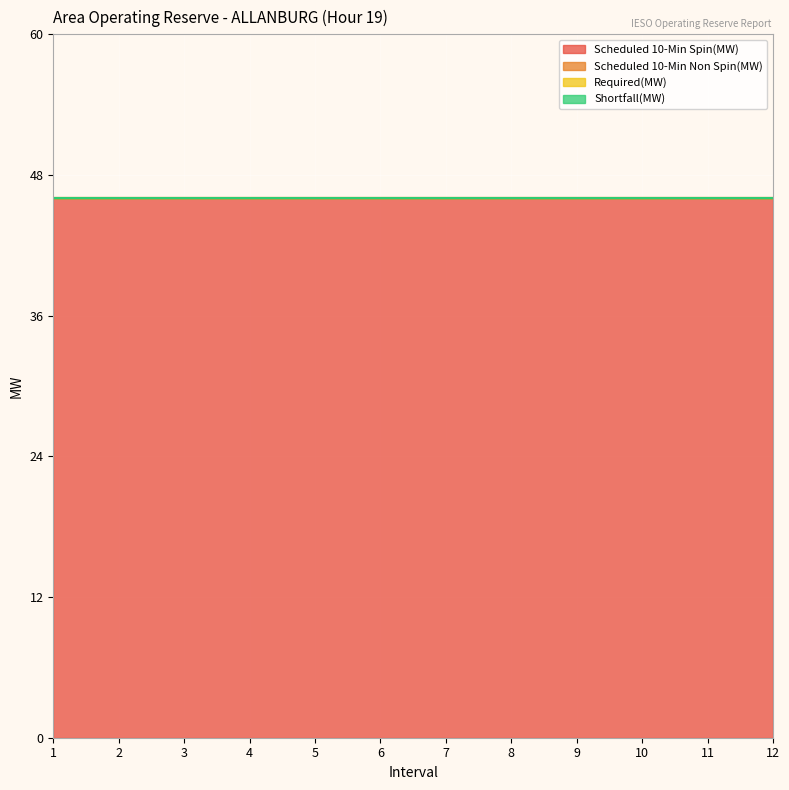

True or false: Scheduled 10-Min Spin(MW) has a value of 13 at 4.

False